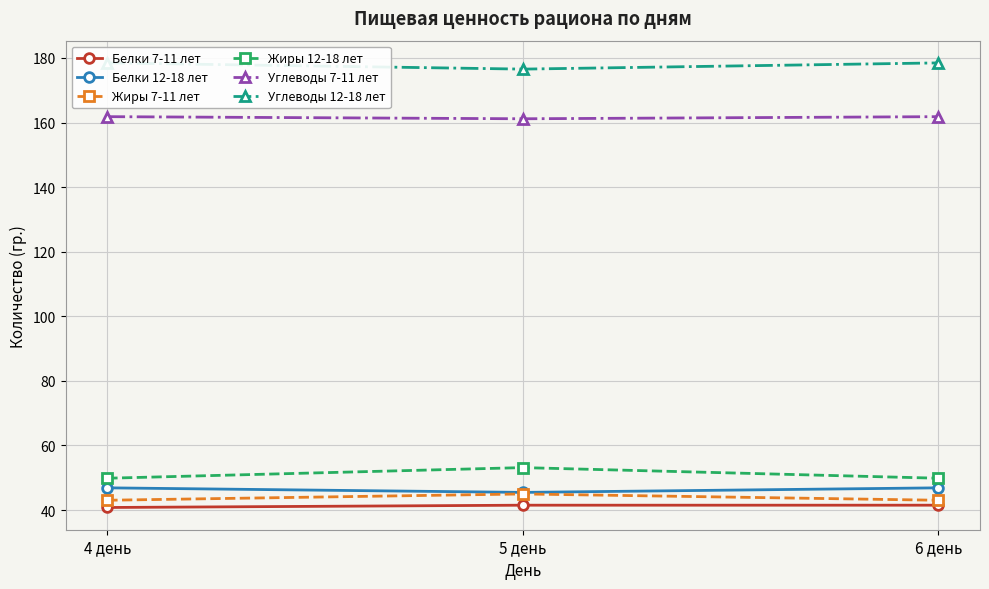

What is the label of the 1st point from the right?

6 день